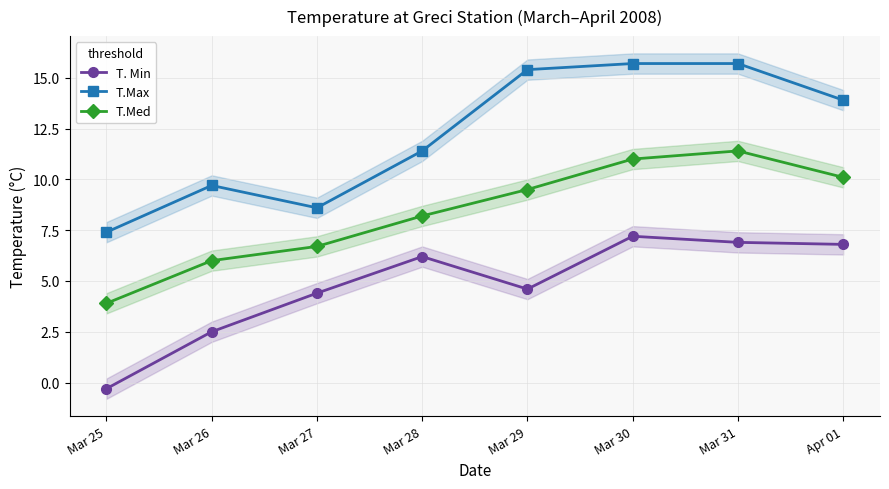

List the series in order of their peak value, highest first.

T.Max, T.Med, T. Min